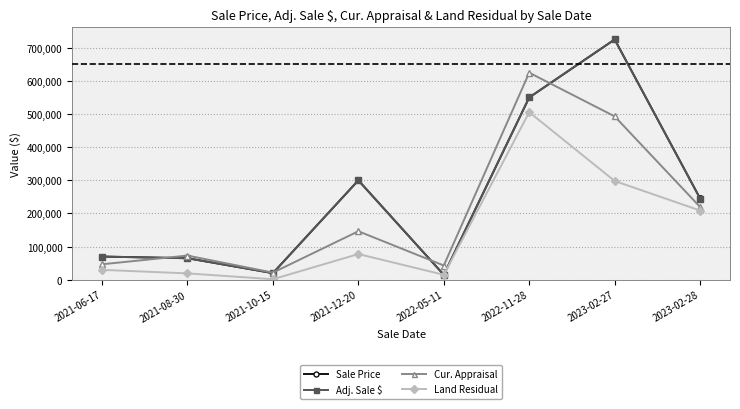

What is the maximum value shown in the chart?

725000